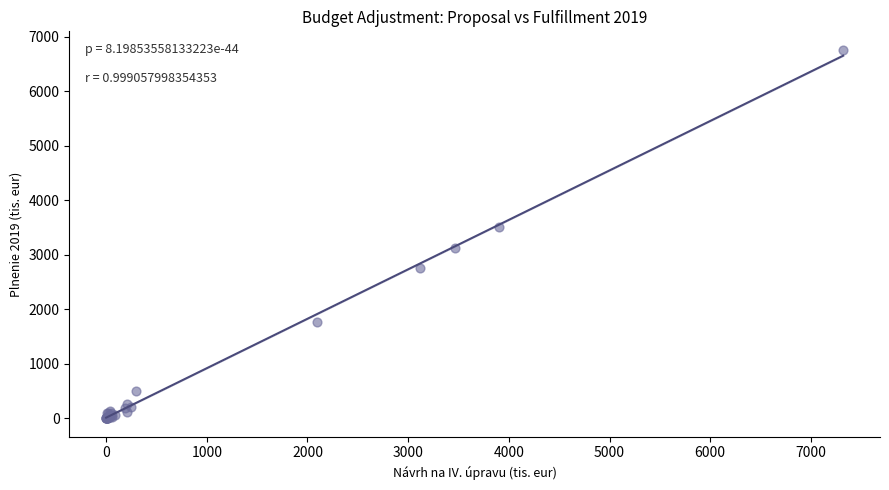

What Y value in the scatter plot is closest to 3380?

3507.7